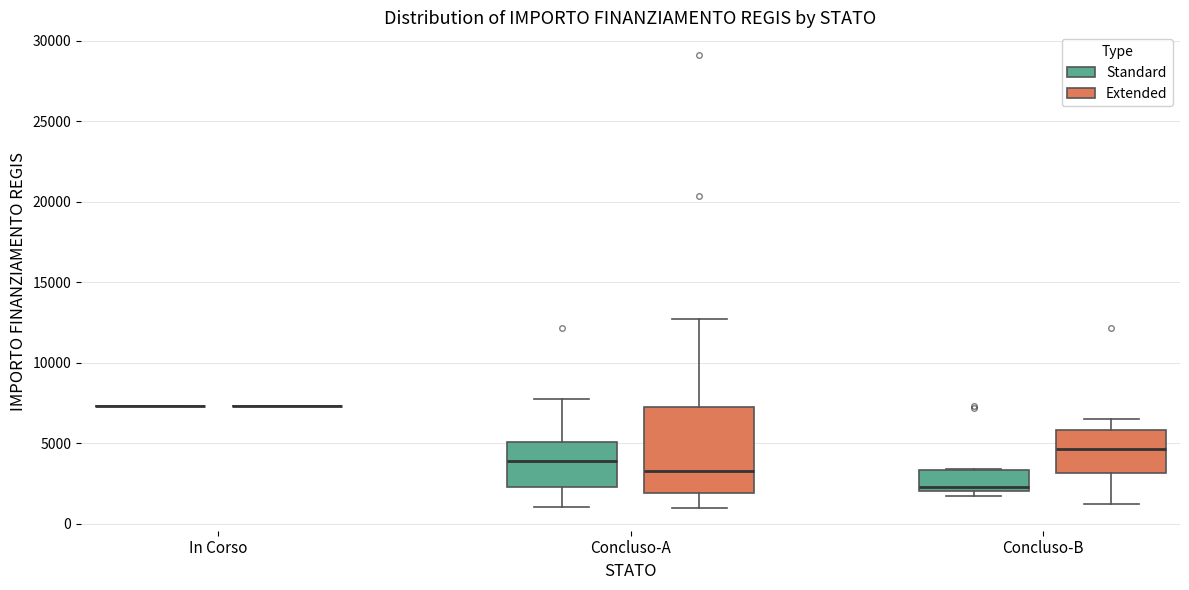

Which box is the tallest, from its lower edge to its upper edge?

Concluso-A (Extended)